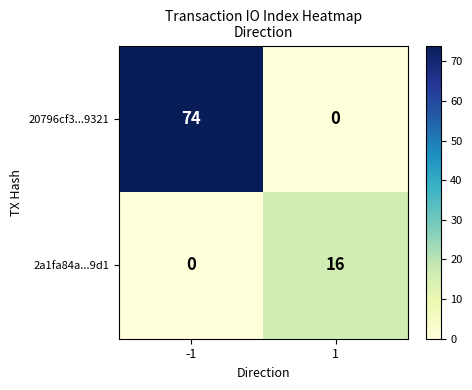

At how many categories does at least one series exceed 60?

1